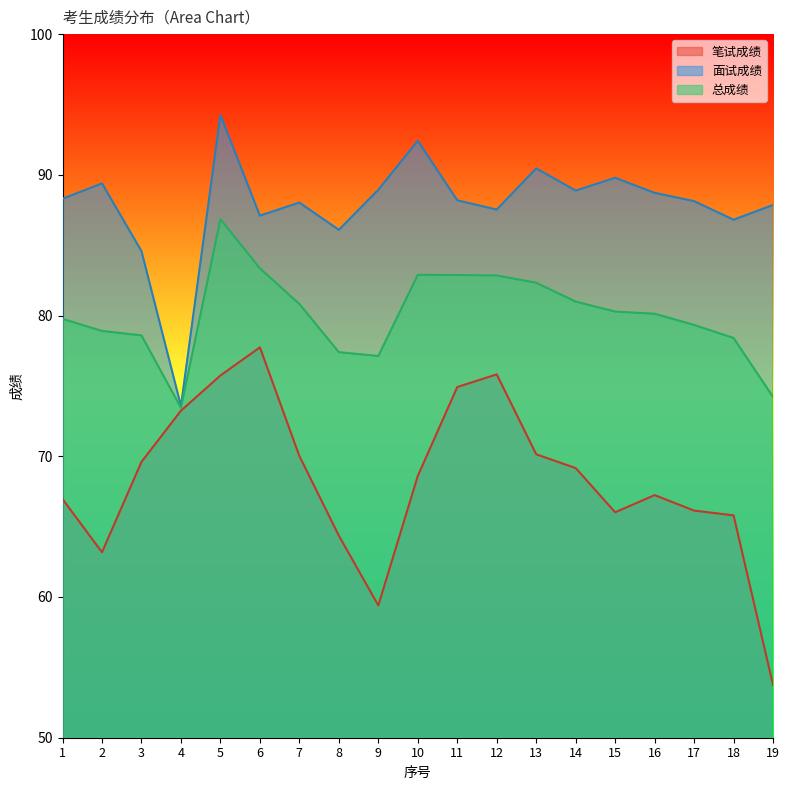

Which series has the widest spread of values?

笔试成绩